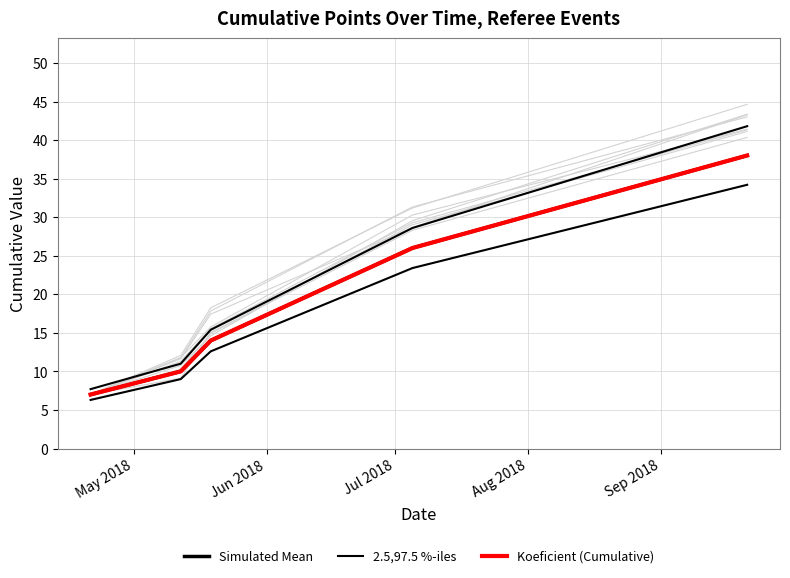

What is the label of the 5th point from the right?

May 2018